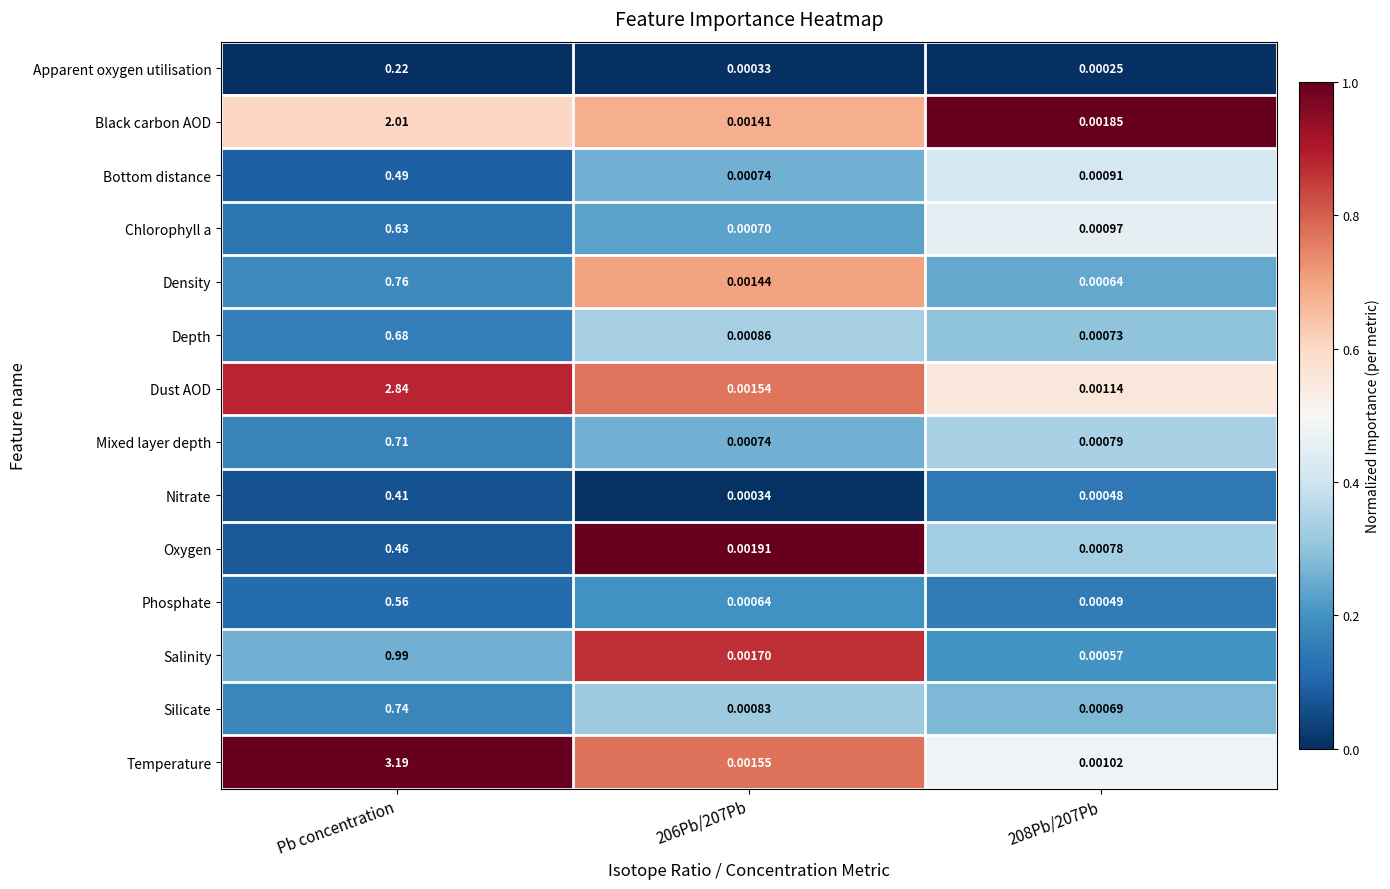

Which category has the highest value in the Nitrate series?

Pb concentration